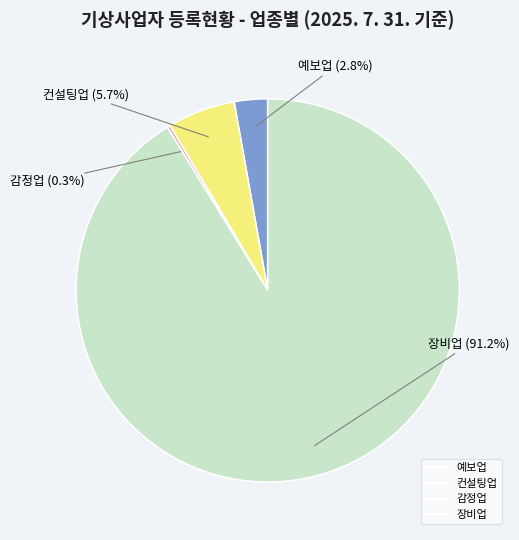

What percentage is NOT represented by 장비업?

8.8%